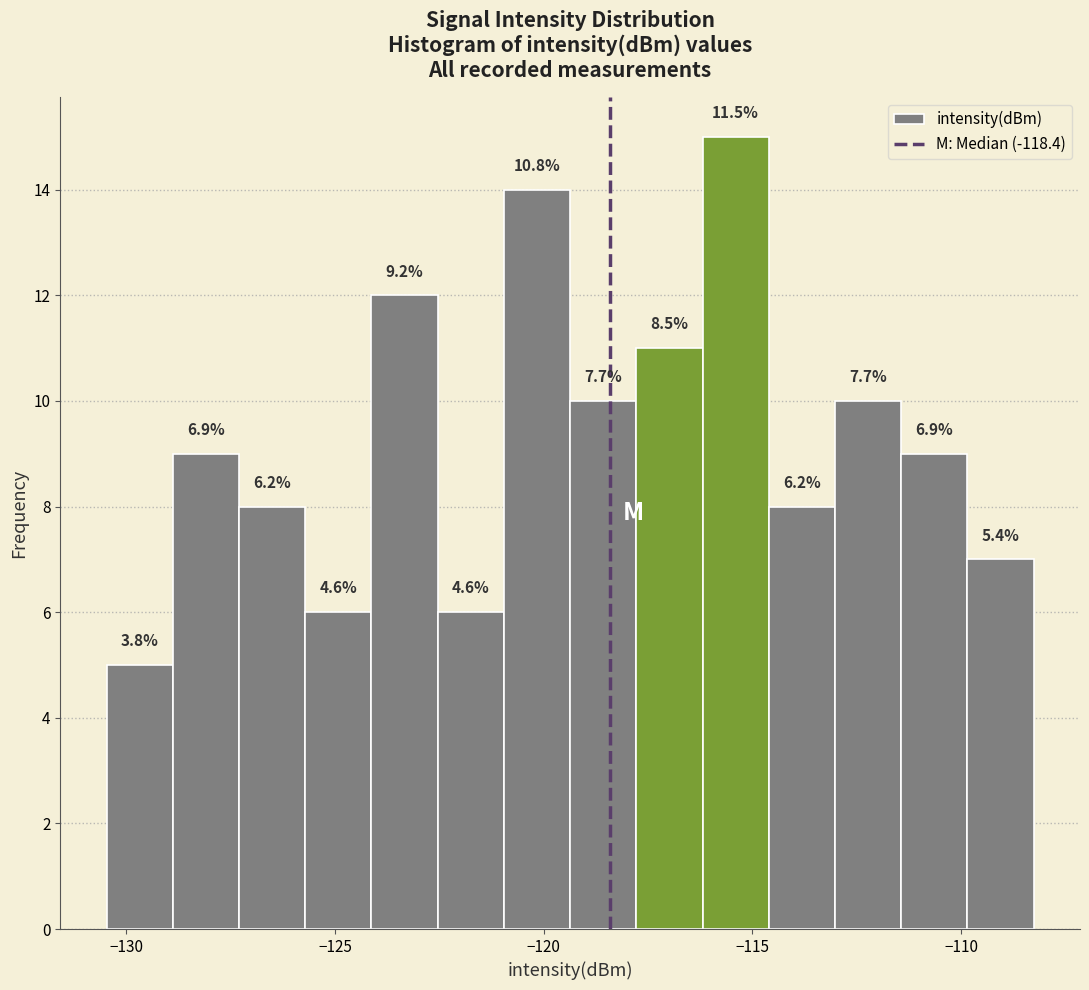

Around what value on the x-axis is the tallest bar? Give the approximate position of its centre, as read against the axis.

-115.5